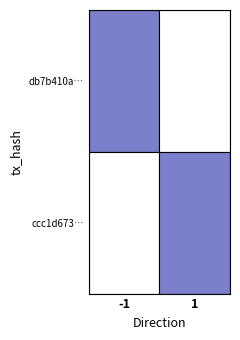

List the series in order of their overall mean, highest first.

db7b410a397fd01202533d551303022559b8cce, ccc1d67354228d0f105b2b9417989b46883a894